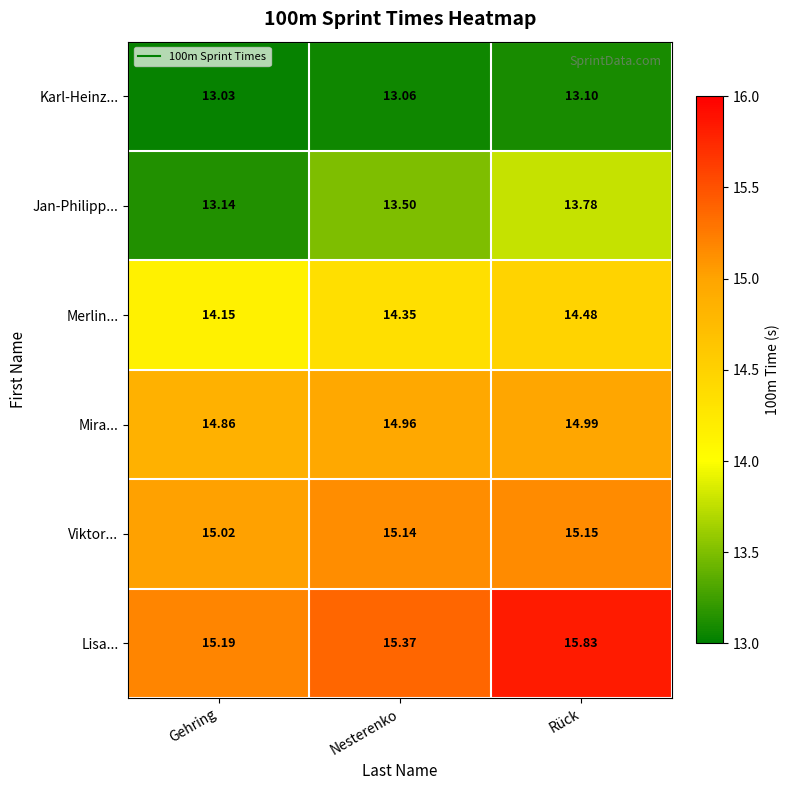

Which category has the lowest value across all series?

Gehring